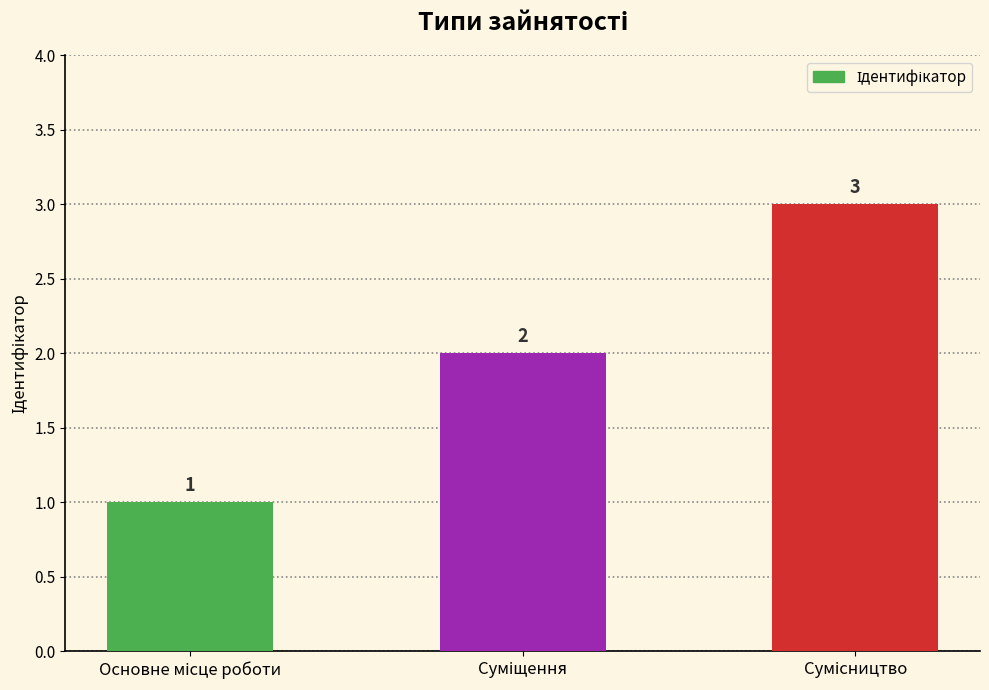

What is the maximum value shown in the chart?

3